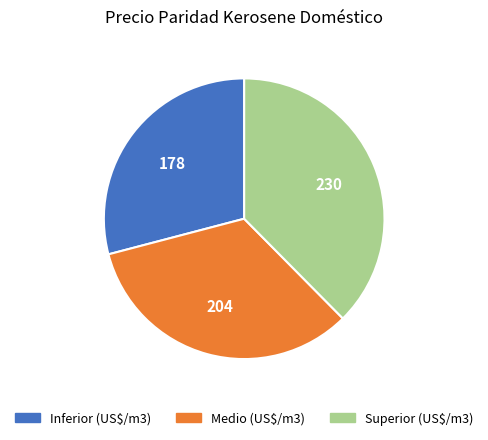

Rank the categories by value from lowest to highest.

Inferior, Medio, Superior